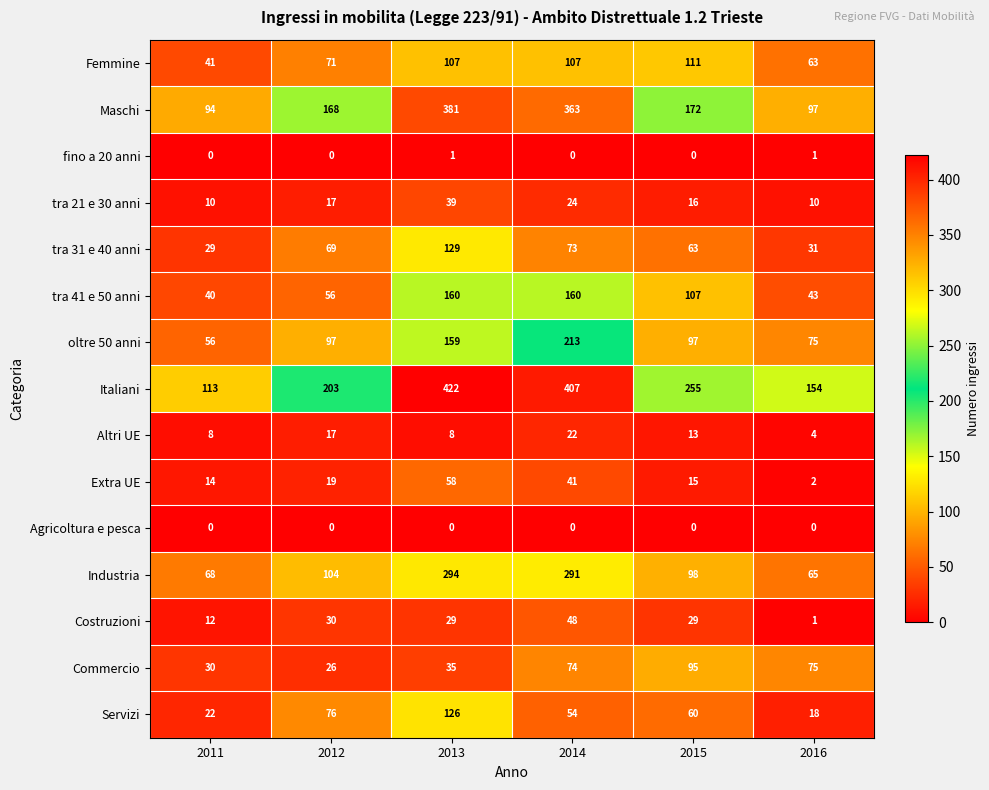

Which series changed the most between 2012 and 2013?

Italiani